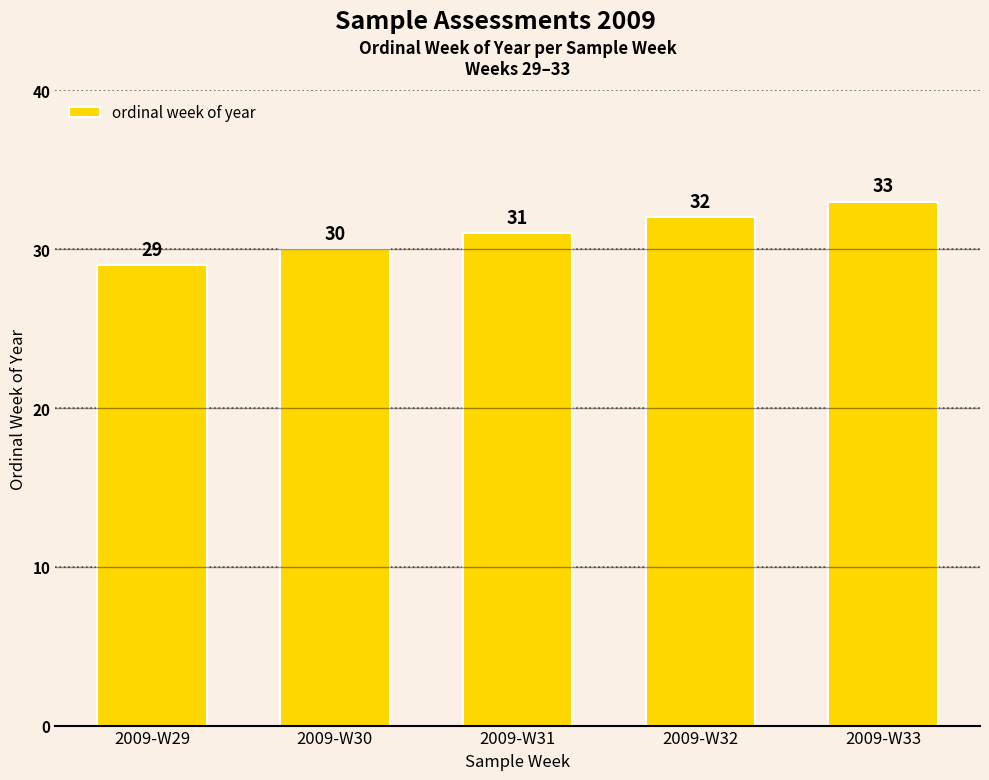

Which category has the lowest value across all series?

2009-W29